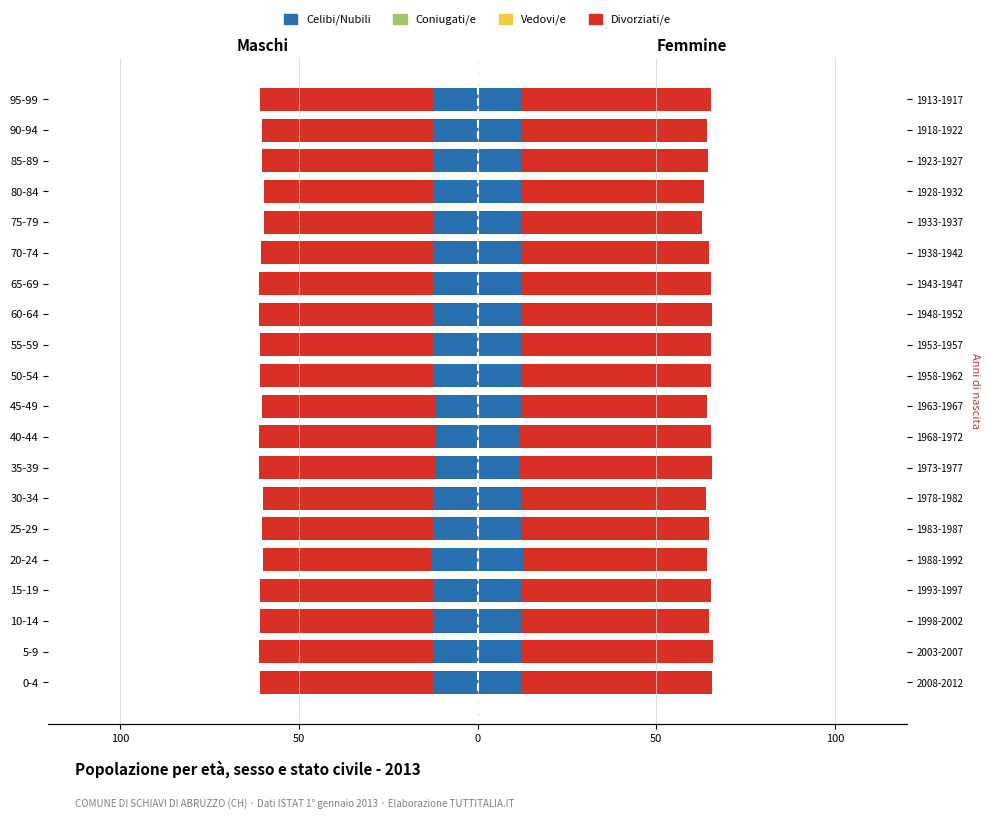

What is the spread (max minus min) of values at 100?

48.7